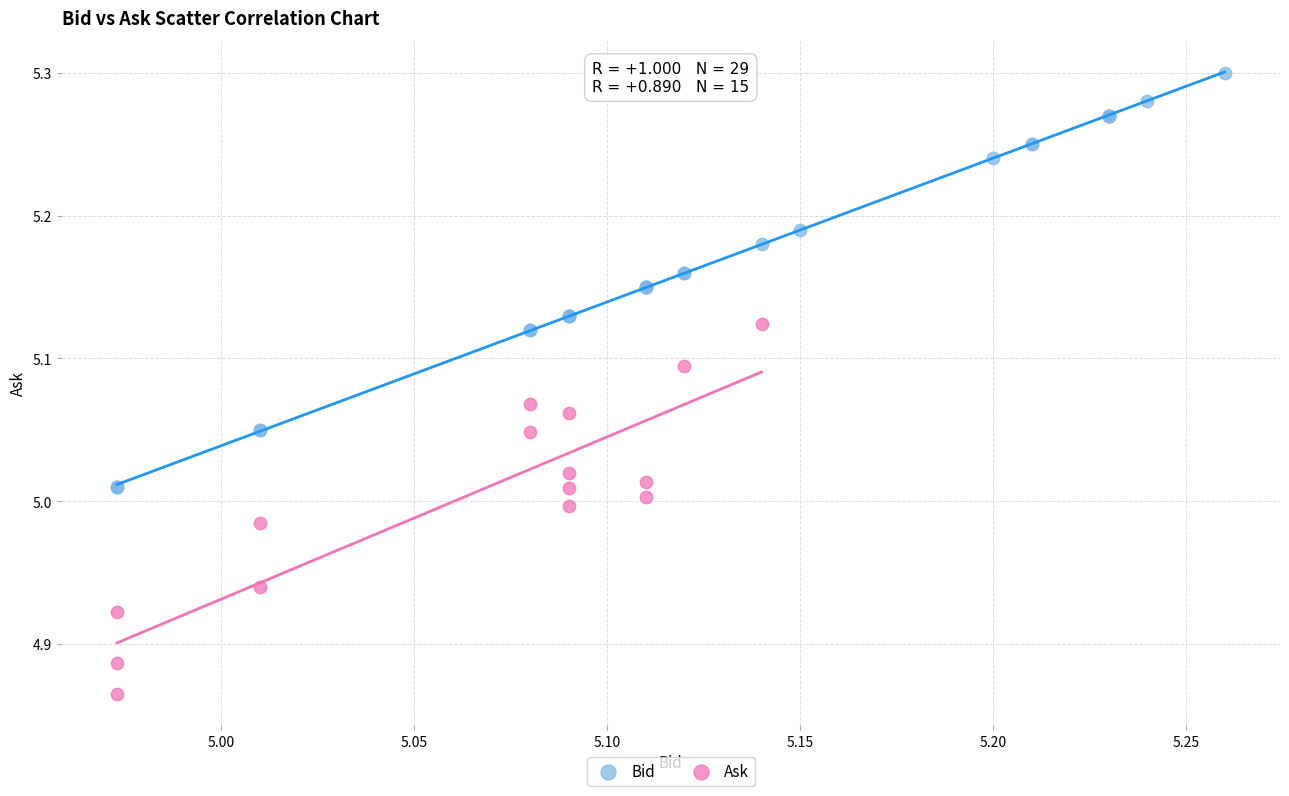

Which series contains the highest Y value?

Bid